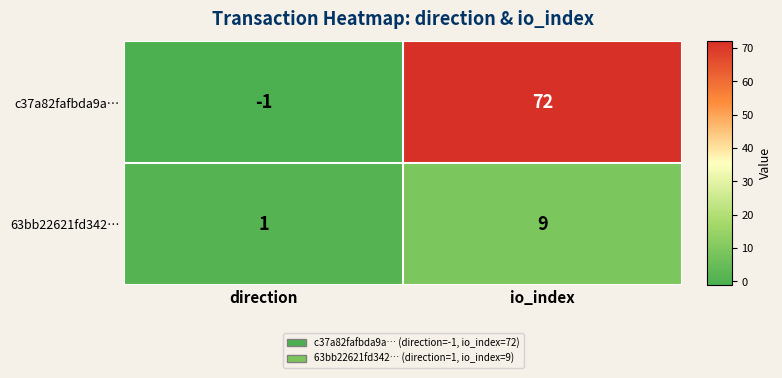

What is the difference between the maximum and minimum values in the 63bb22621fd342… series?

8